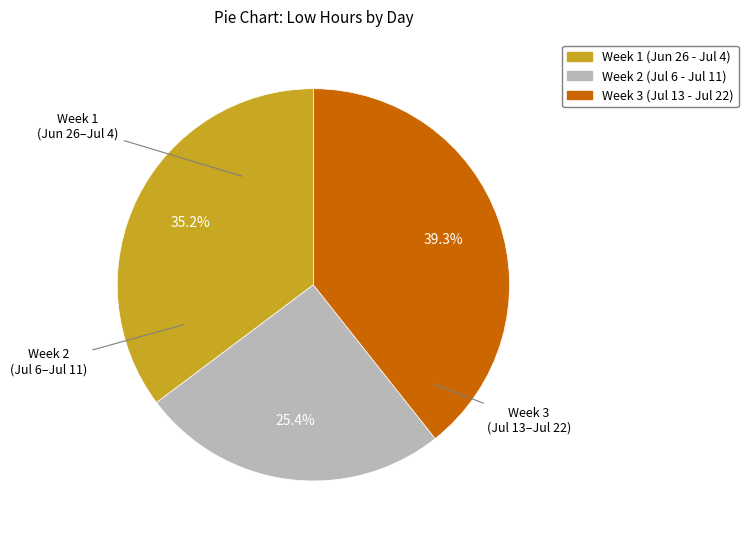

Is there any slice that represents more than half of the pie?

No